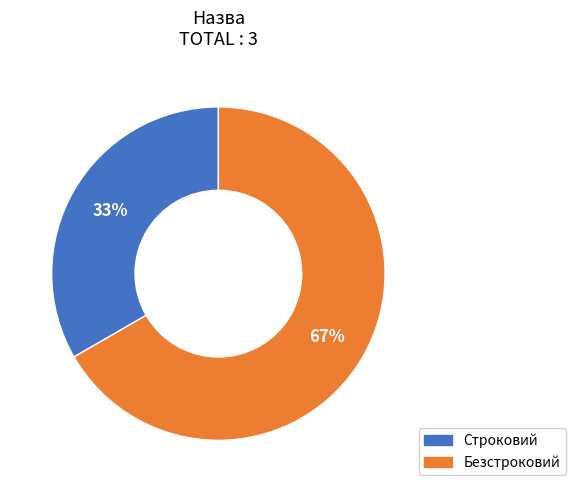

Which slice is the largest?

Безстроковий